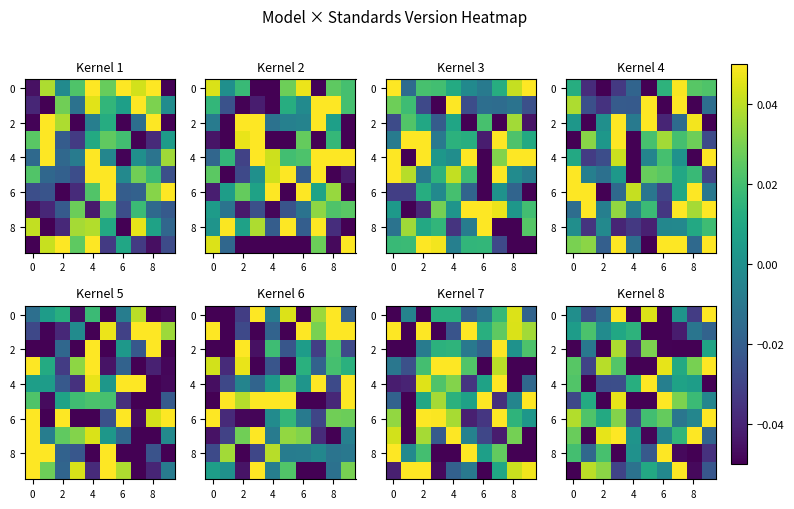

At how many categories does at least one series exceed 0?

10